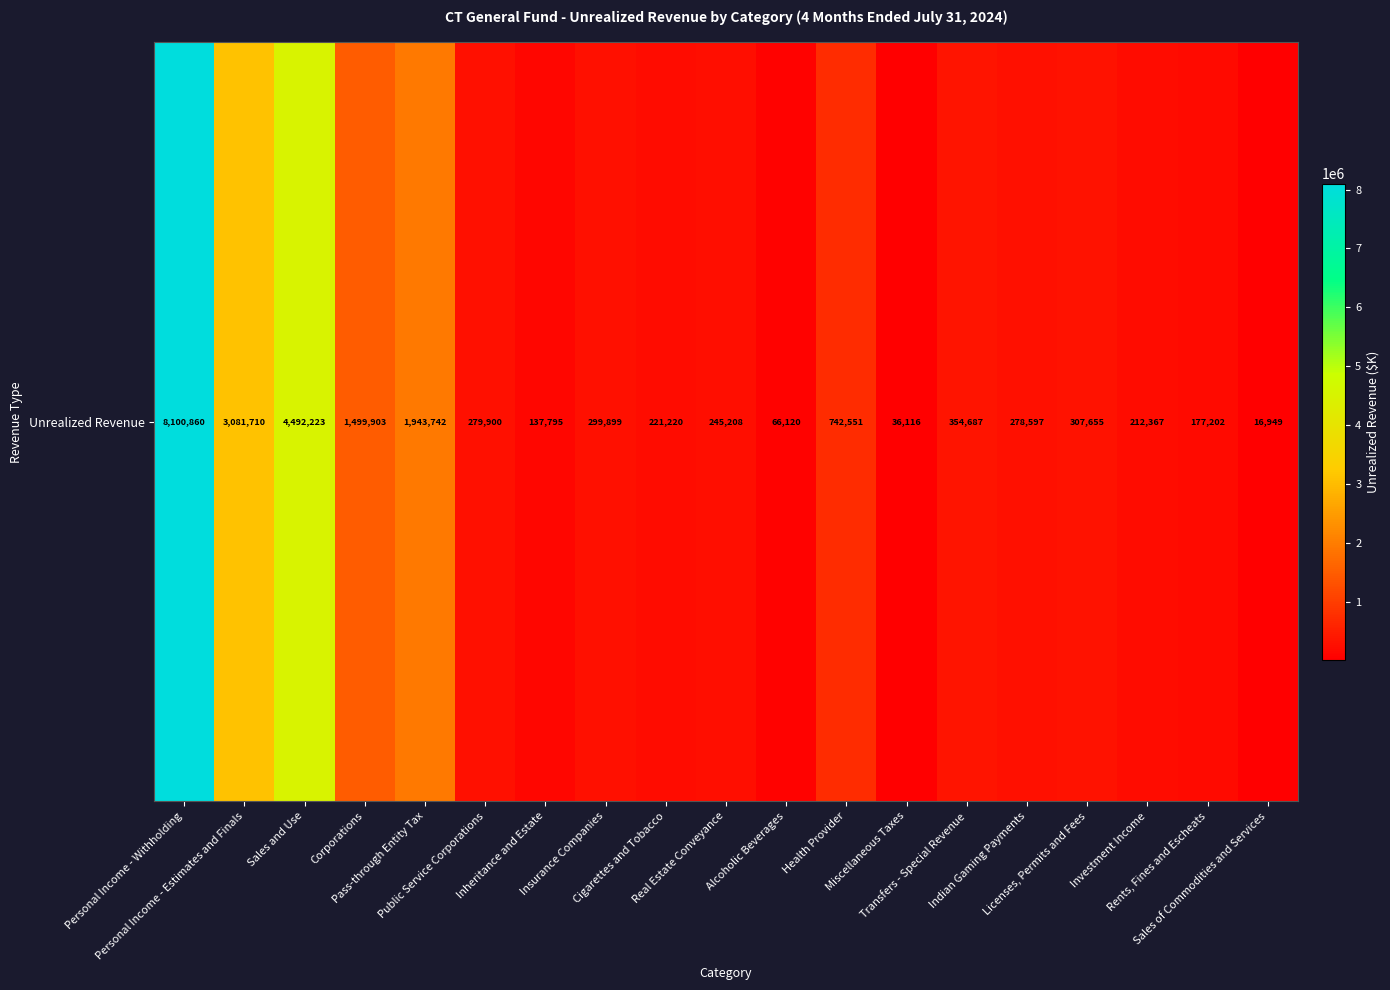

How many distinct data groups are displayed?

1